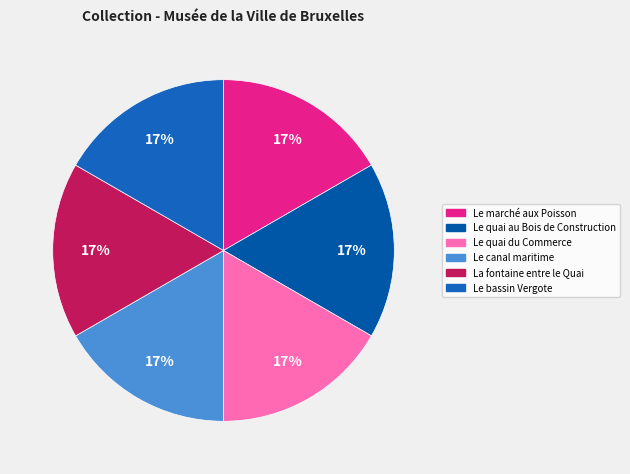

To the nearest percent, what portion does Le quai au Bois de Construction represent?

17%